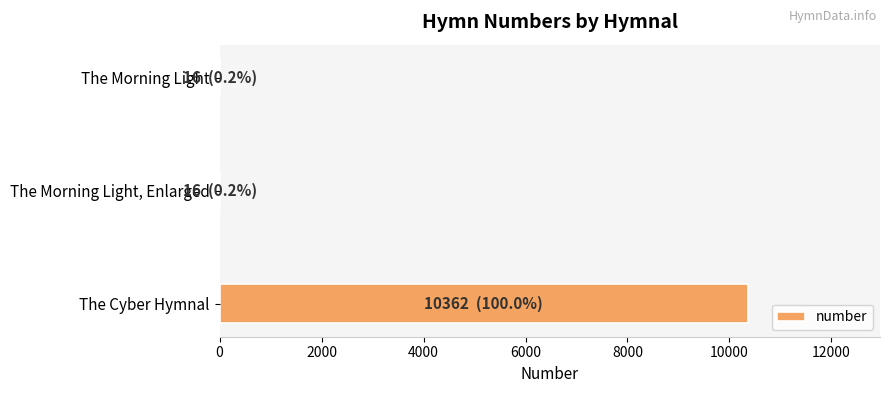

The chart shows a value of 10362 at The Cyber Hymnal. True or false?

True